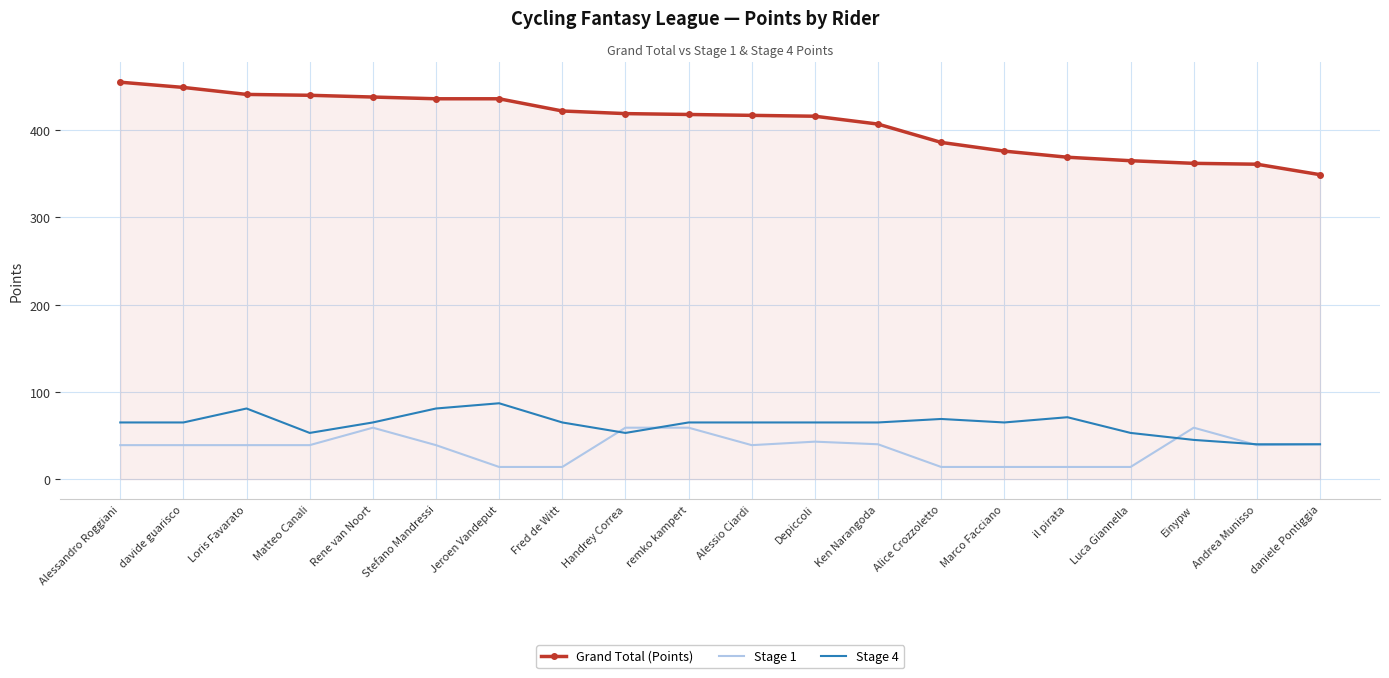

List the series in order of their peak value, lowest first.

Stage 1, Stage 4, Grand Total (Points)